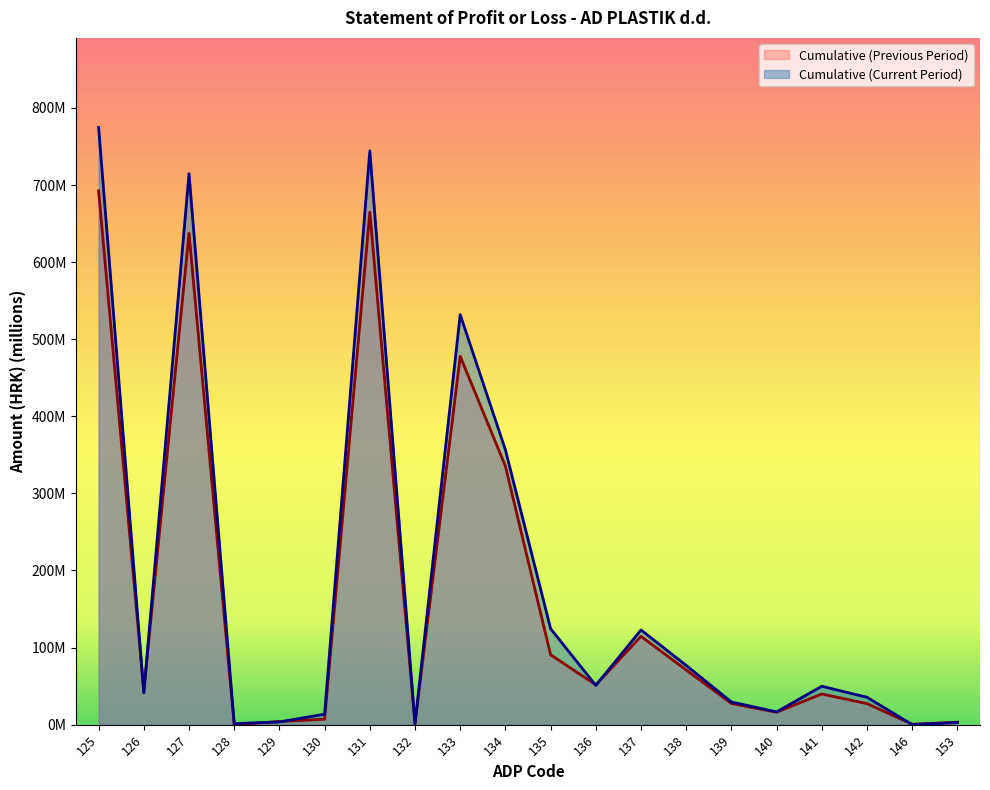

Rank the series at 141 from lowest to highest value.

Cumulative (Previous Period), Cumulative (Current Period)